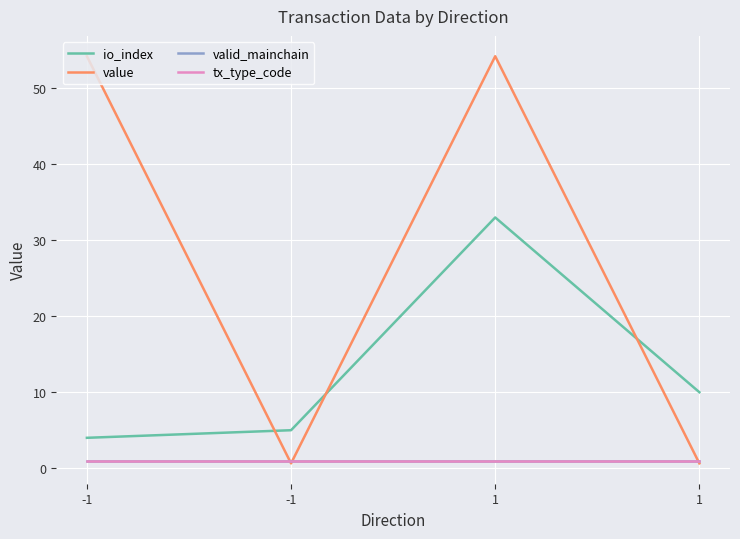

What is the total value across all series at 1?

89.2